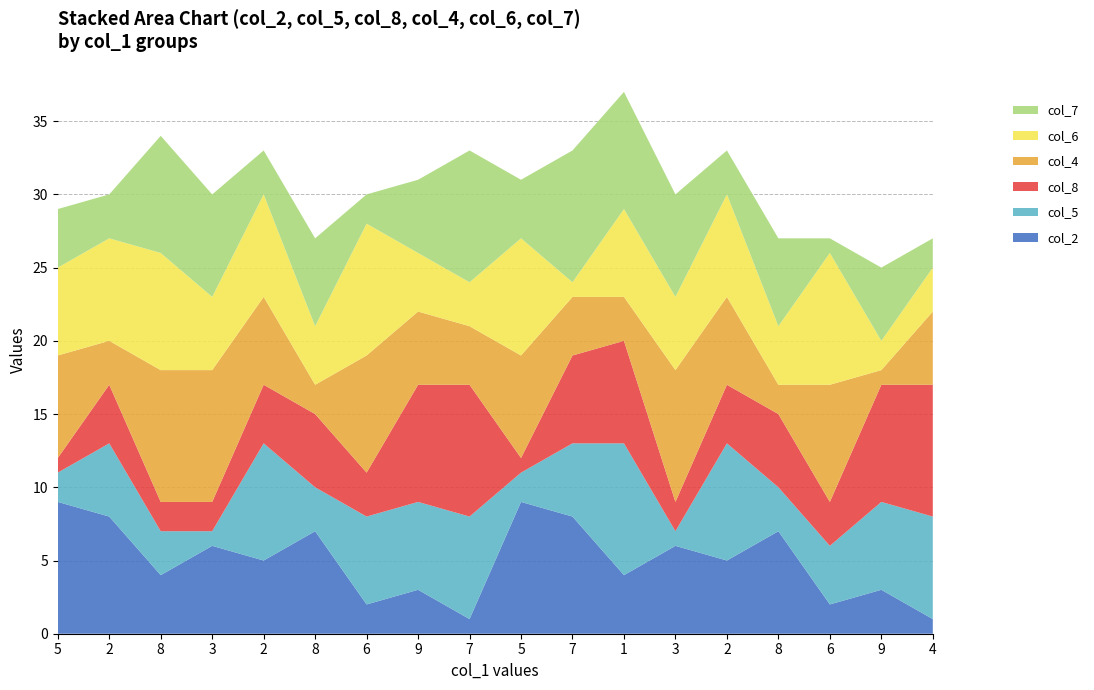

Reading left to right, list all the values displayed in this chart.

col_2: 5=9	2=8	8=4	3=6	2=5	8=7	6=2	9=3	7=1	5=9	7=8	1=4	3=6	2=5	8=7	6=2	9=3	4=1
col_5: 5=2	2=5	8=3	3=1	2=8	8=3	6=6	9=6	7=7	5=2	7=5	1=9	3=1	2=8	8=3	6=4	9=6	4=7
col_8: 5=1	2=4	8=2	3=2	2=4	8=5	6=3	9=8	7=9	5=1	7=6	1=7	3=2	2=4	8=5	6=3	9=8	4=9
col_4: 5=7	2=3	8=9	3=9	2=6	8=2	6=8	9=5	7=4	5=7	7=4	1=3	3=9	2=6	8=2	6=8	9=1	4=5
col_6: 5=6	2=7	8=8	3=5	2=7	8=4	6=9	9=4	7=3	5=8	7=1	1=6	3=5	2=7	8=4	6=9	9=2	4=3
col_7: 5=4	2=3	8=8	3=7	2=3	8=6	6=2	9=5	7=9	5=4	7=9	1=8	3=7	2=3	8=6	6=1	9=5	4=2